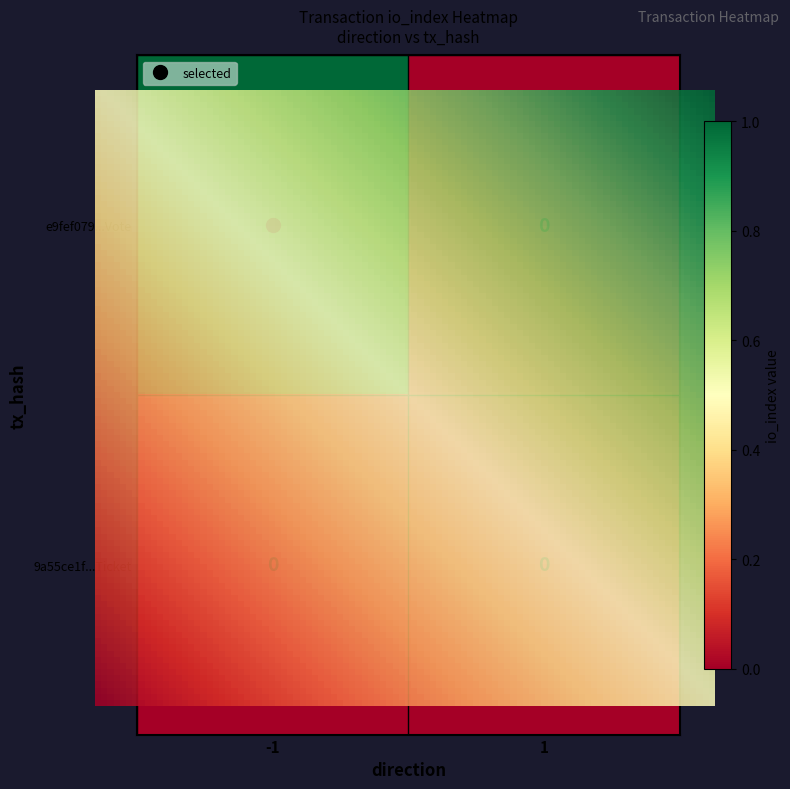

True or false: e9fef079272df3d934d66538c46ab2a869c7fda has a value of 1 at -1.

True